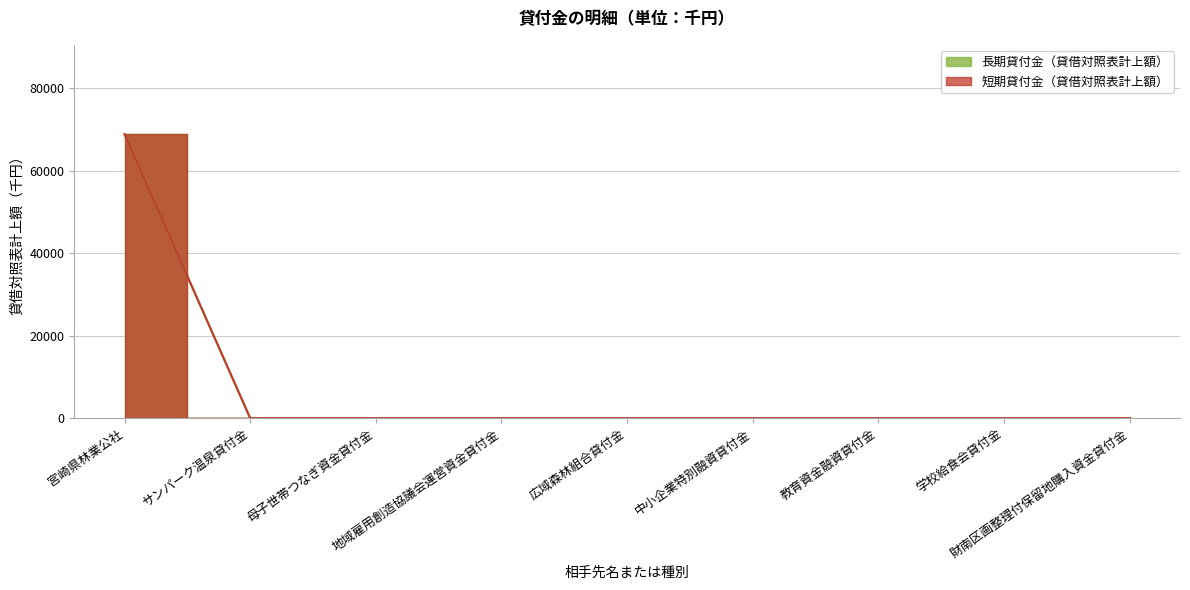

Which series has the largest range (max minus min)?

長期貸付金（貸借対照表計上額）